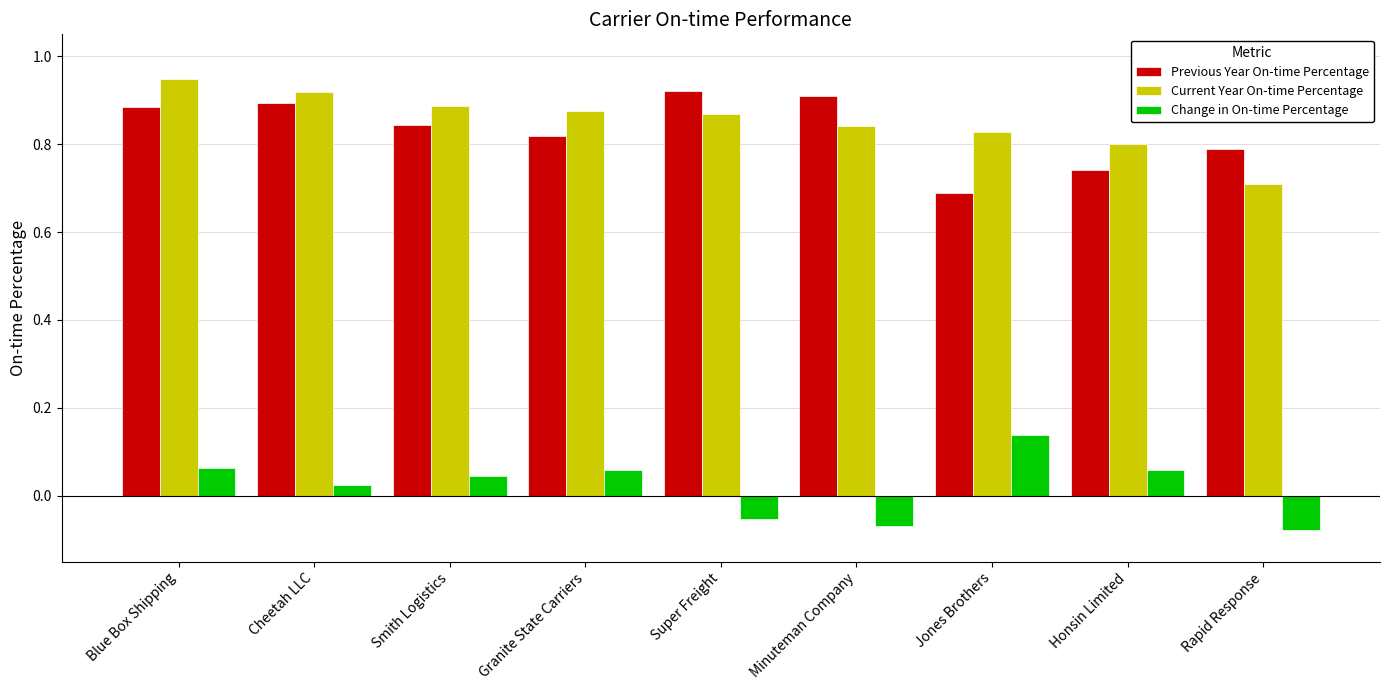

True or false: Previous Year On-time Percentage has a value of 0.5 at Cheetah LLC.

False